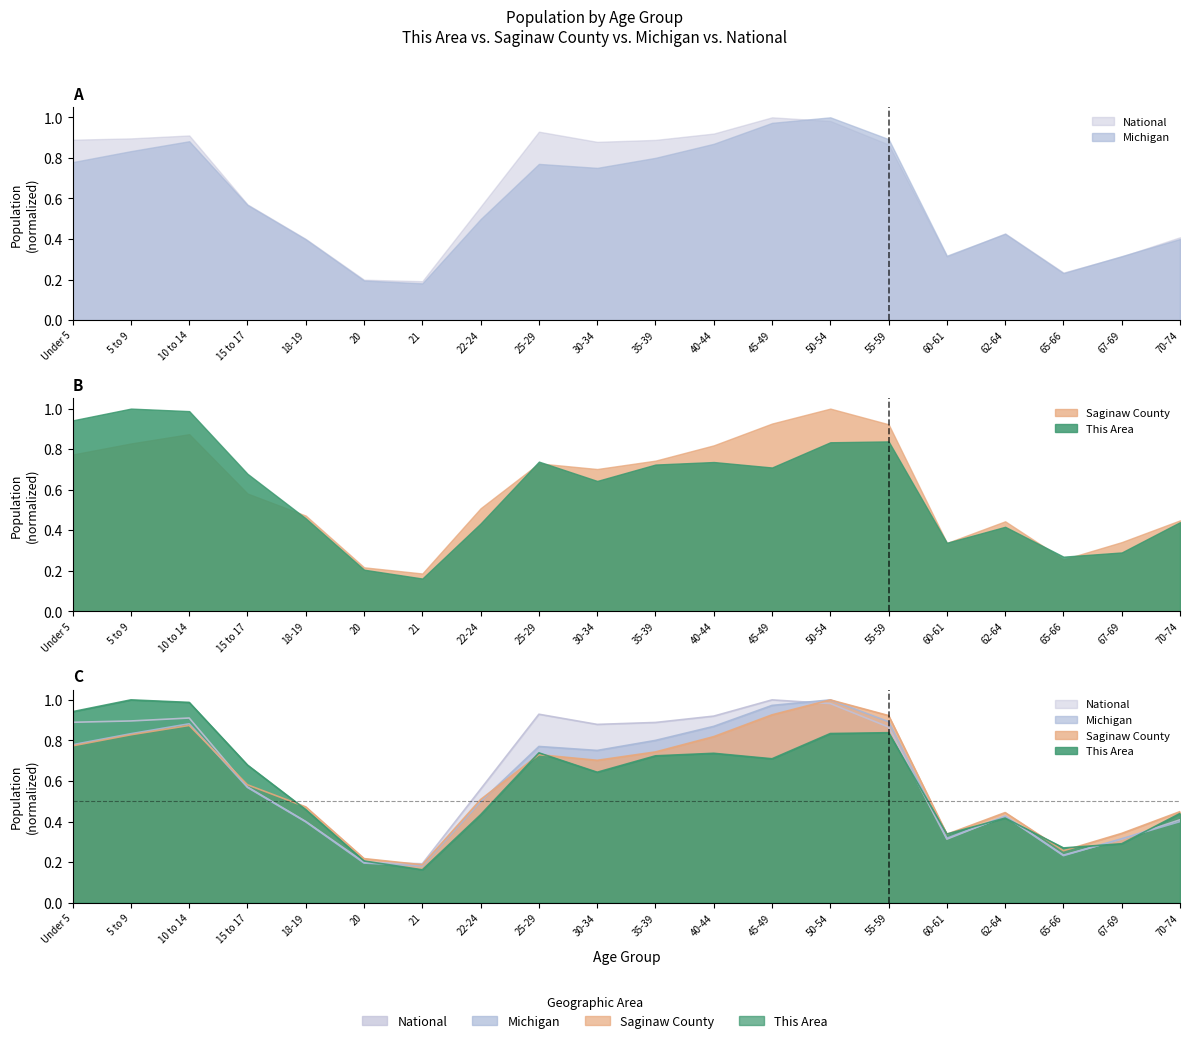

What is the value of the This Area point at the 2nd from the left?

1.0